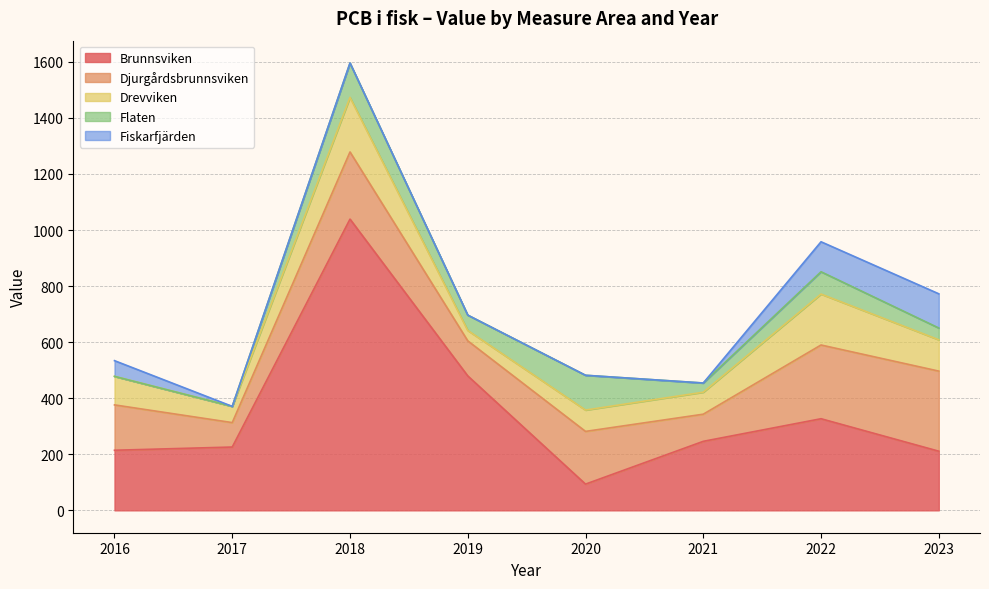

Which series ends up on top after the final intersection of Fiskarfjärden and Flaten?

Fiskarfjärden